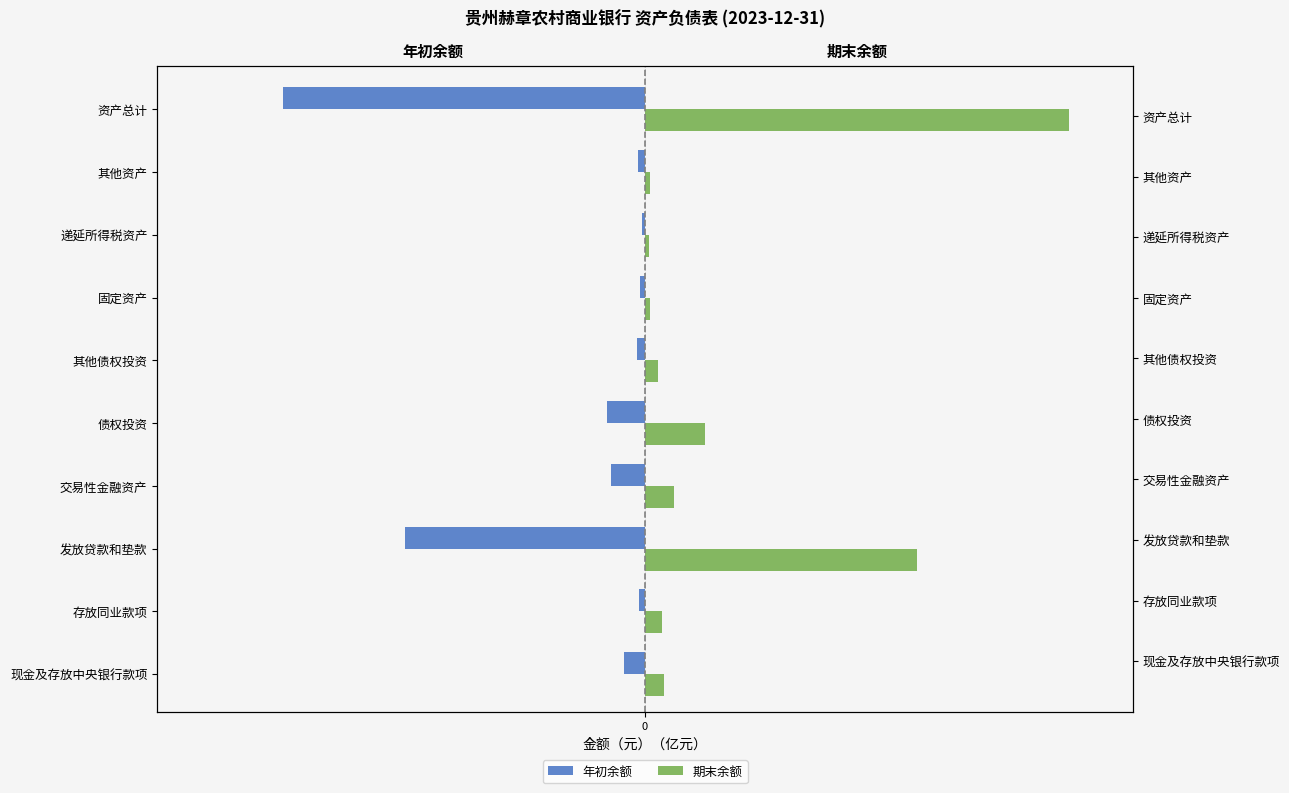

Are the bars horizontal?

Yes